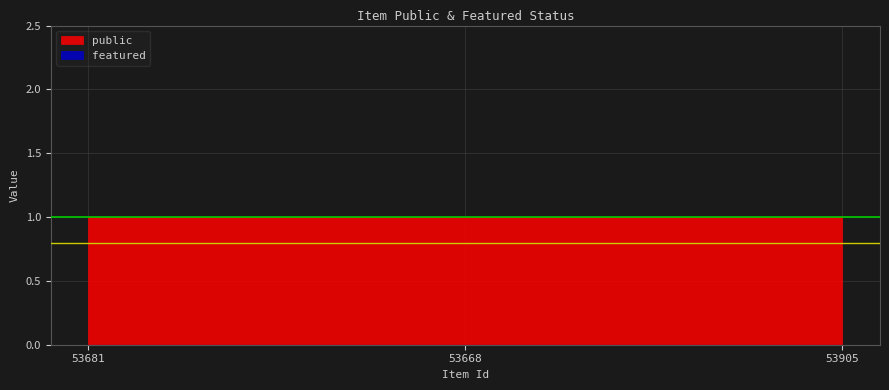

What is the value of the public point at the 3rd from the left?

1